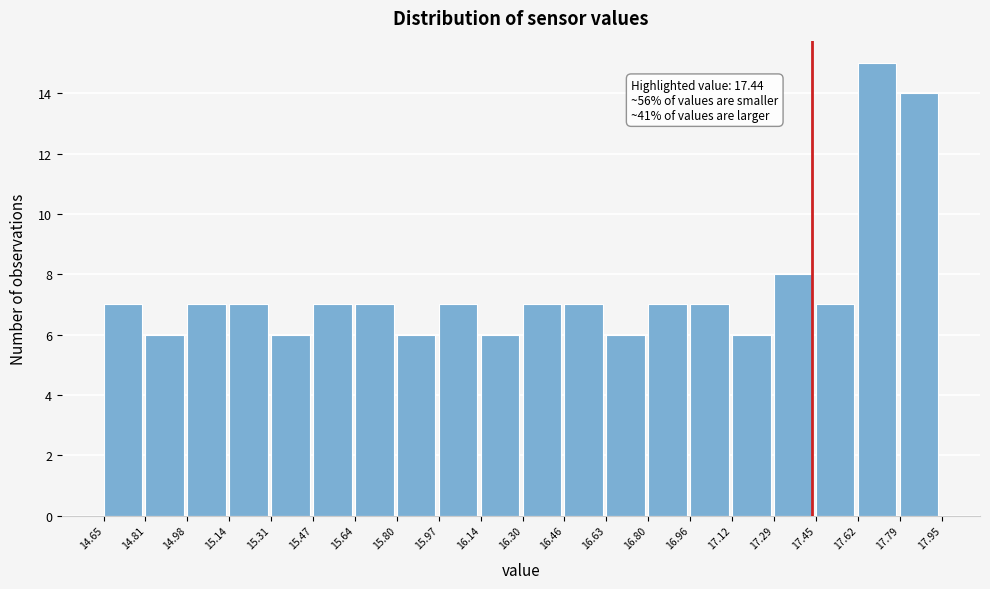

Over which range of the x-axis is the bar tallest?

17.62 to 17.79